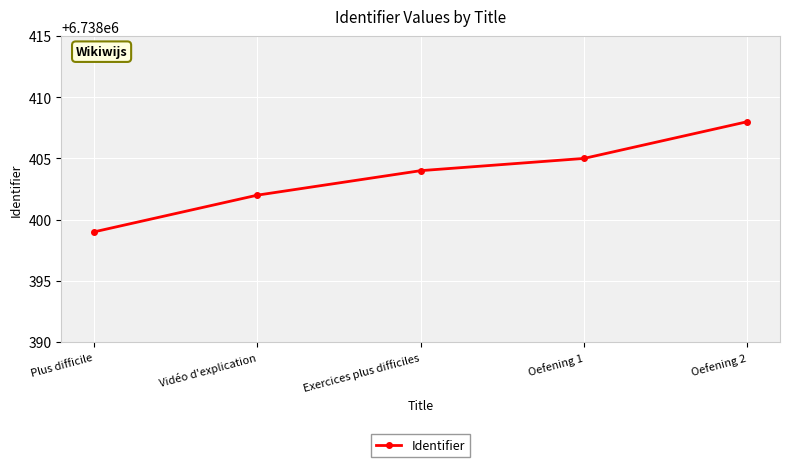

What is the value of the 2nd point from the left?

6738402